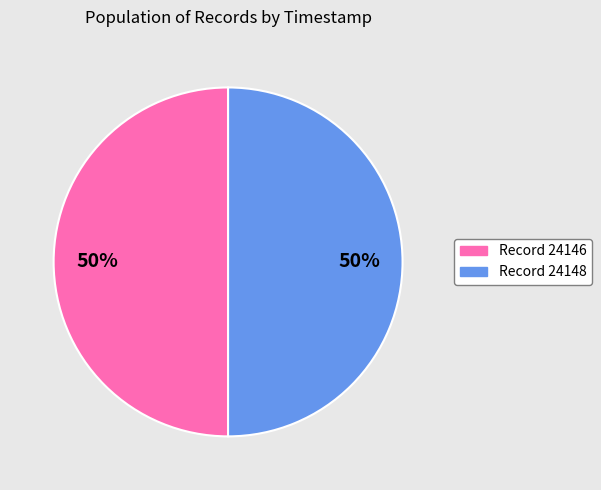

To the nearest percent, what is the average slice percentage?

50%